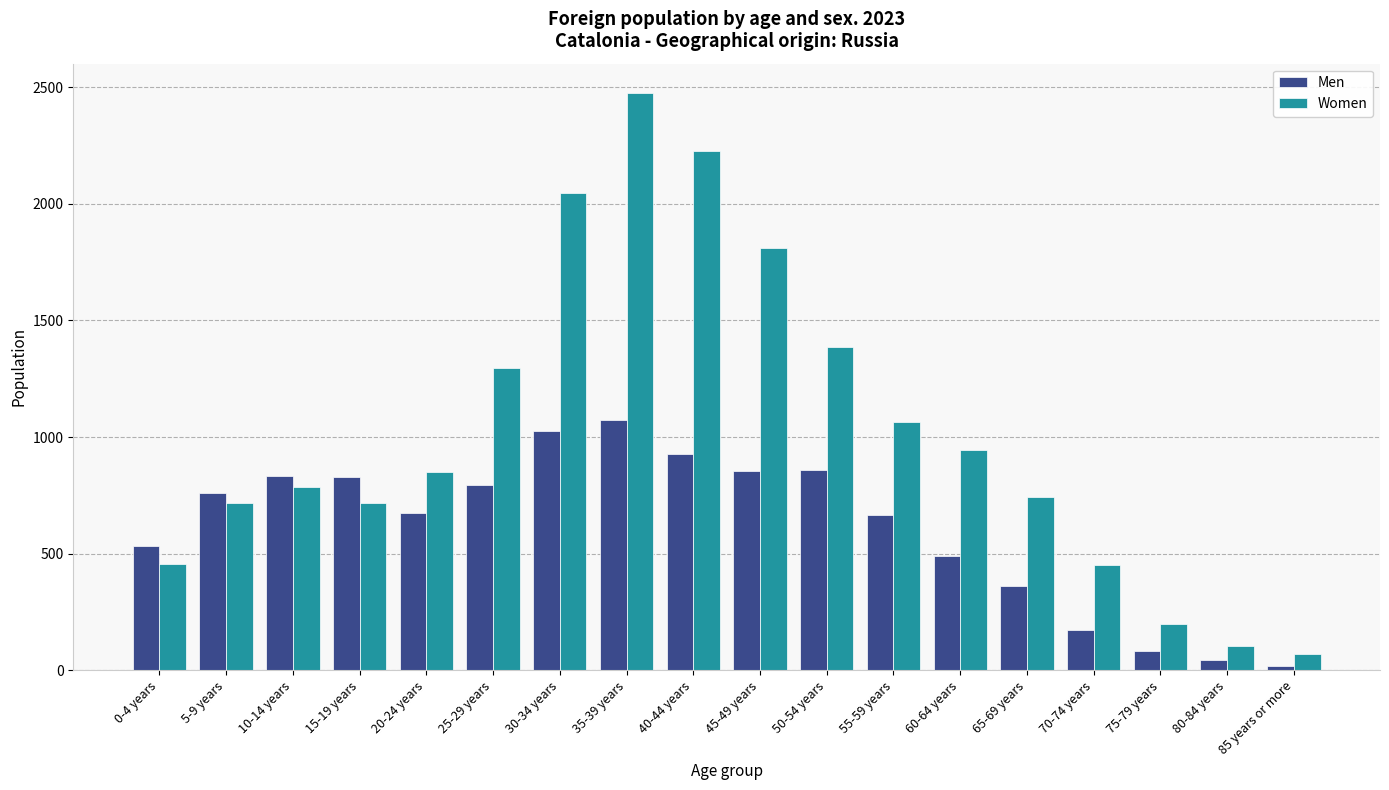

Are the bars horizontal?

No